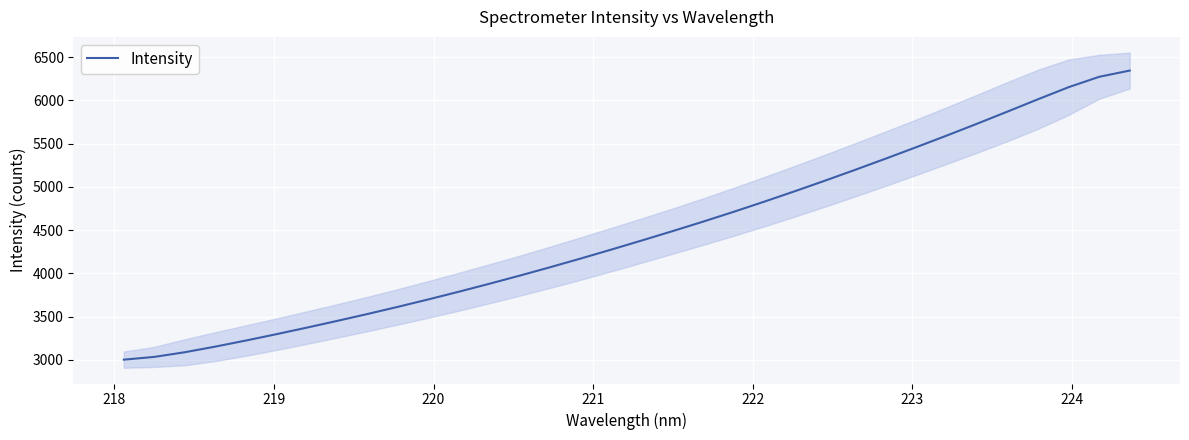

What is the value of the 10th point from the left?

3613.7